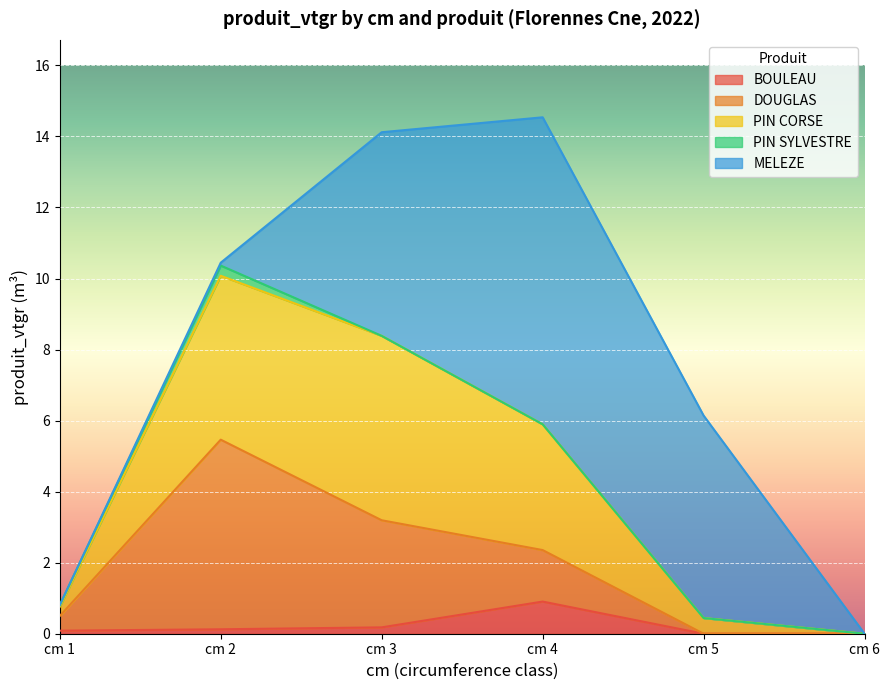

What is the total value across all series at cm 4?

14.5